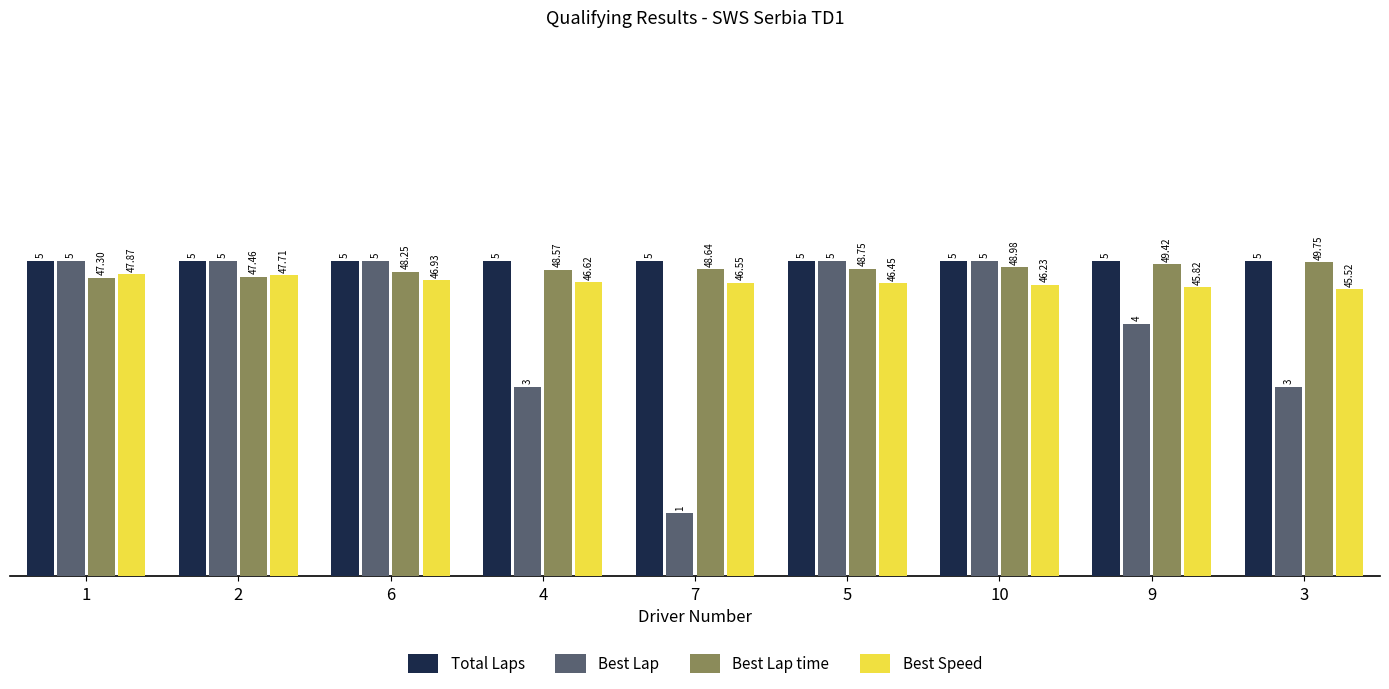

Which series changed the most between 6 and 7?

Best Lap